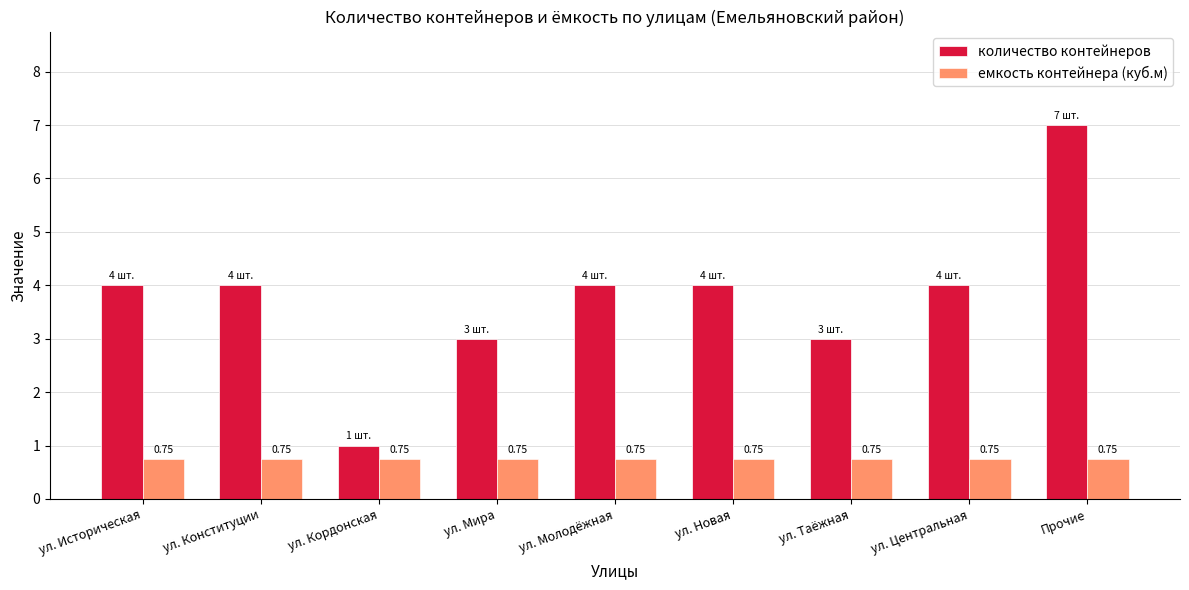

The value of количество контейнеров at Прочие is 7.0. True or false?

True